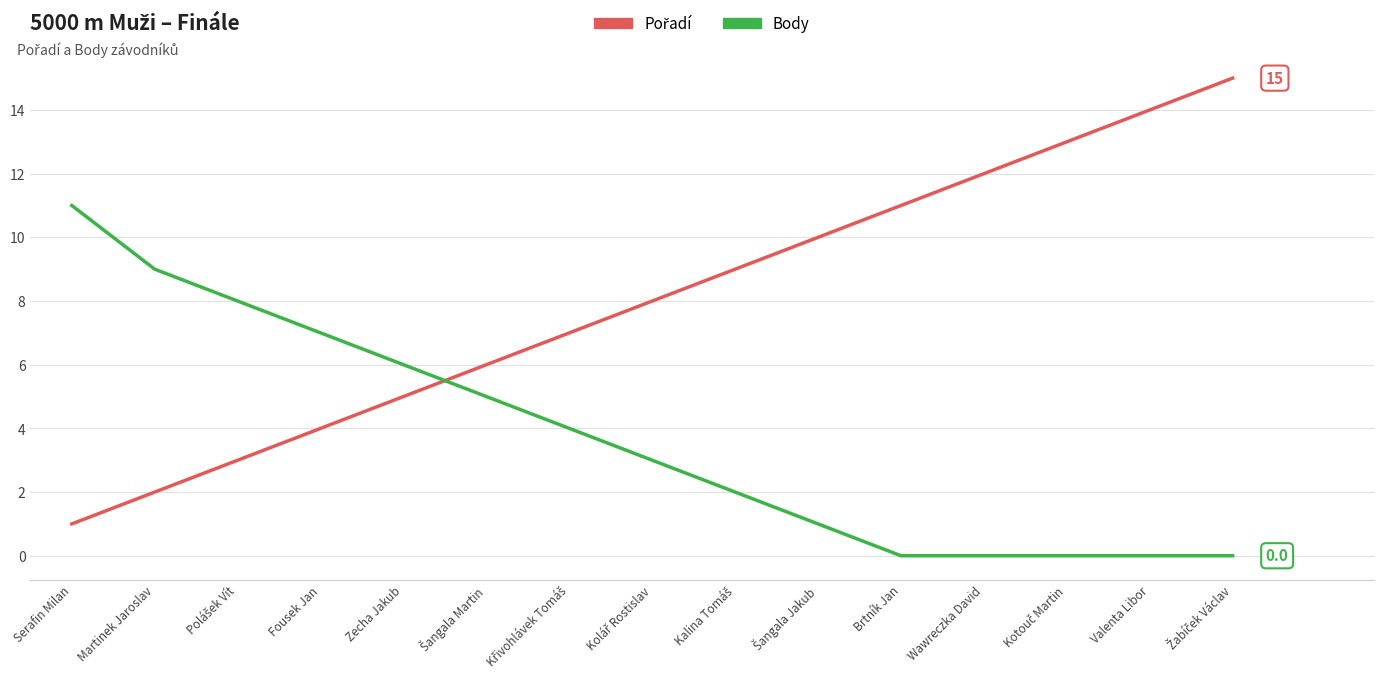

What position from the left is Valenta Libor?

14